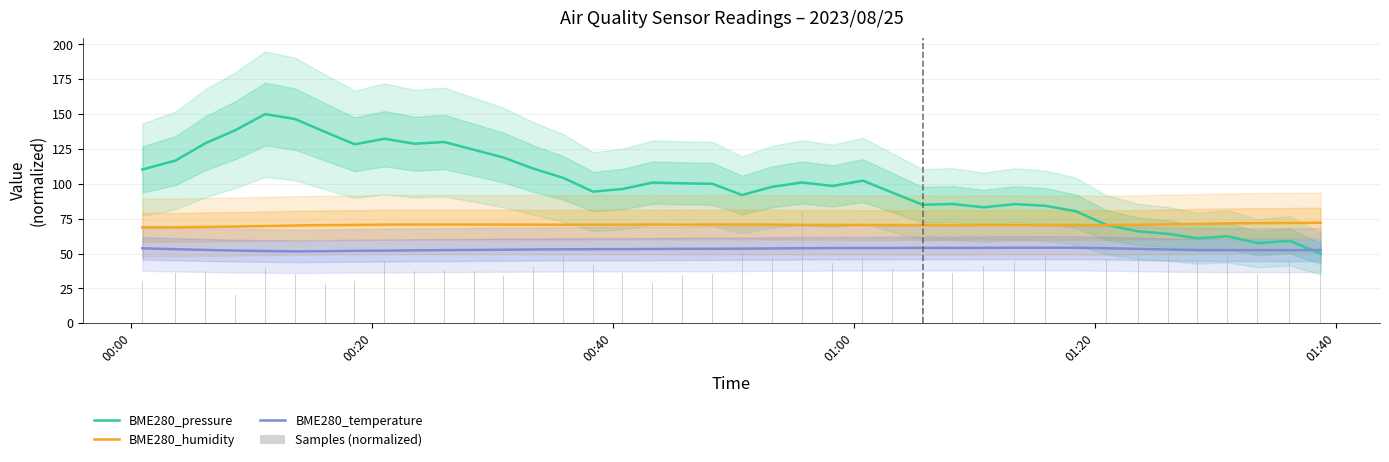

What is the maximum value for BME280_temperature?

54.2